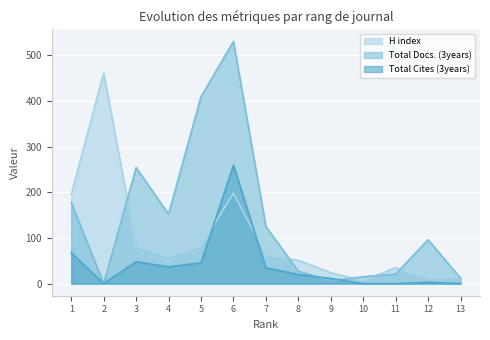

Between 3 and 7, which series saw the biggest shift?

Total Docs. (3years)